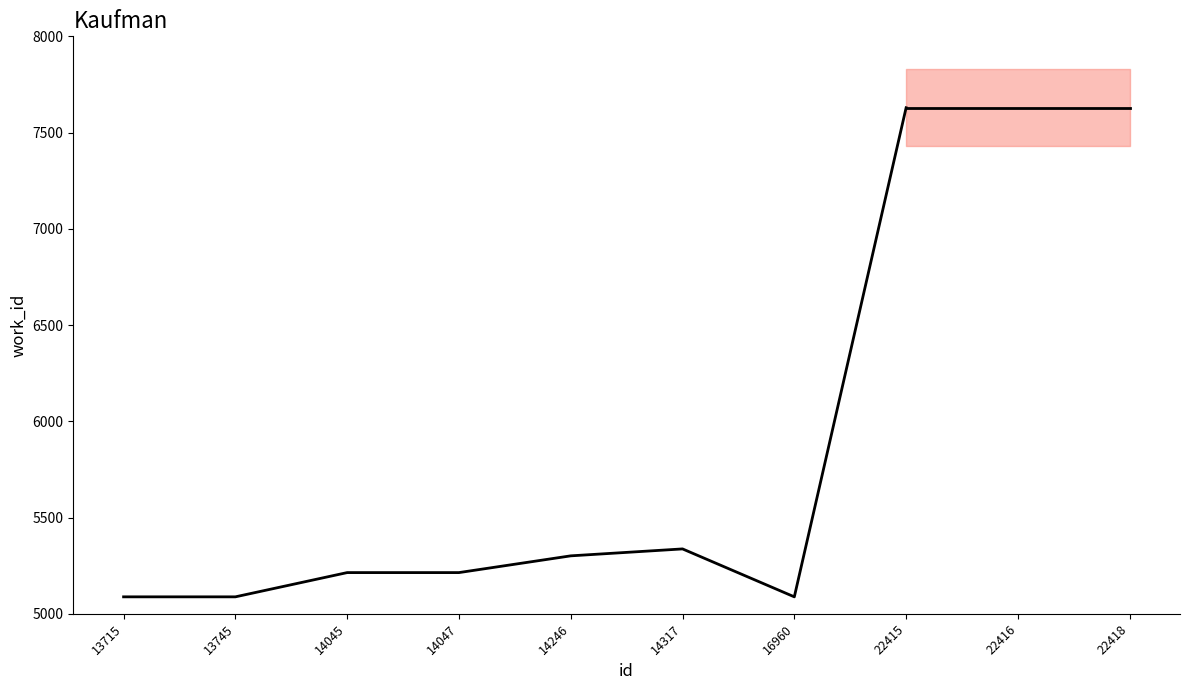

What is the value of the 4th point from the left?

5214